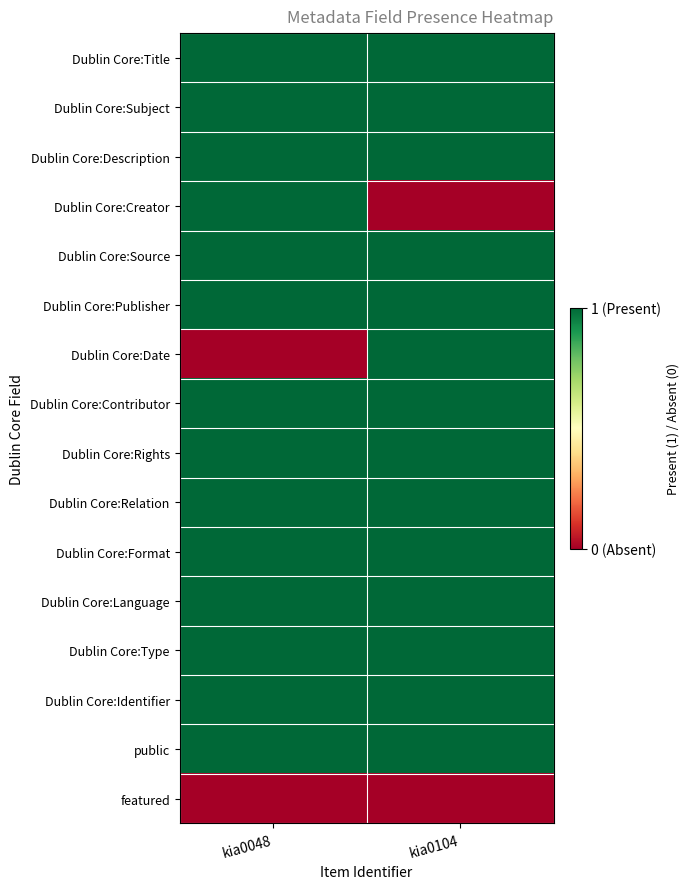

At how many categories does at least one series exceed 0?

2